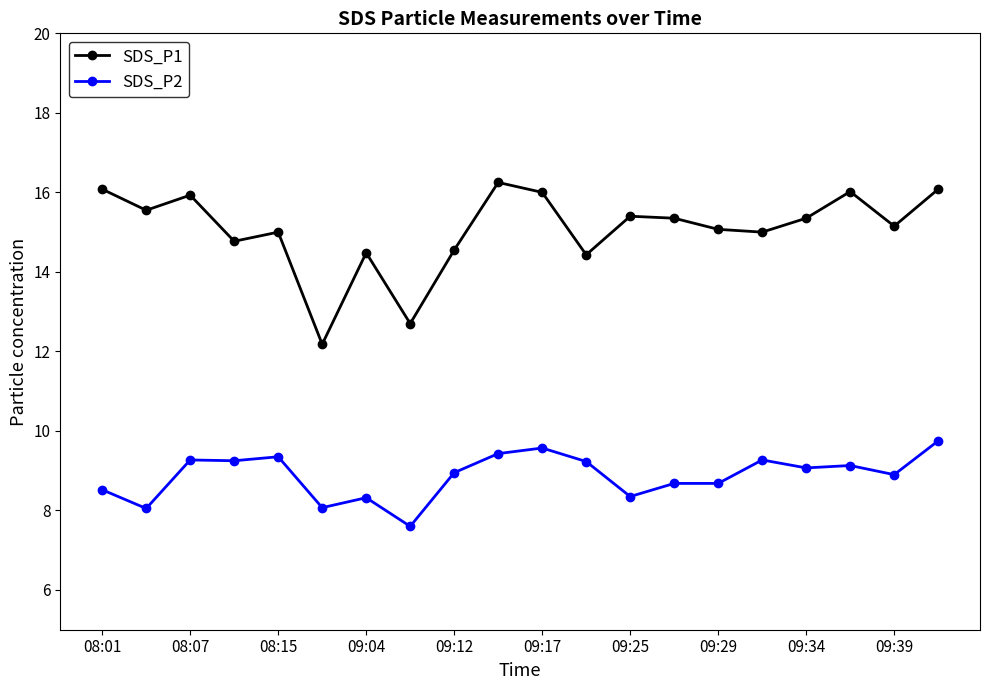

What is the minimum value shown in the chart?

7.6